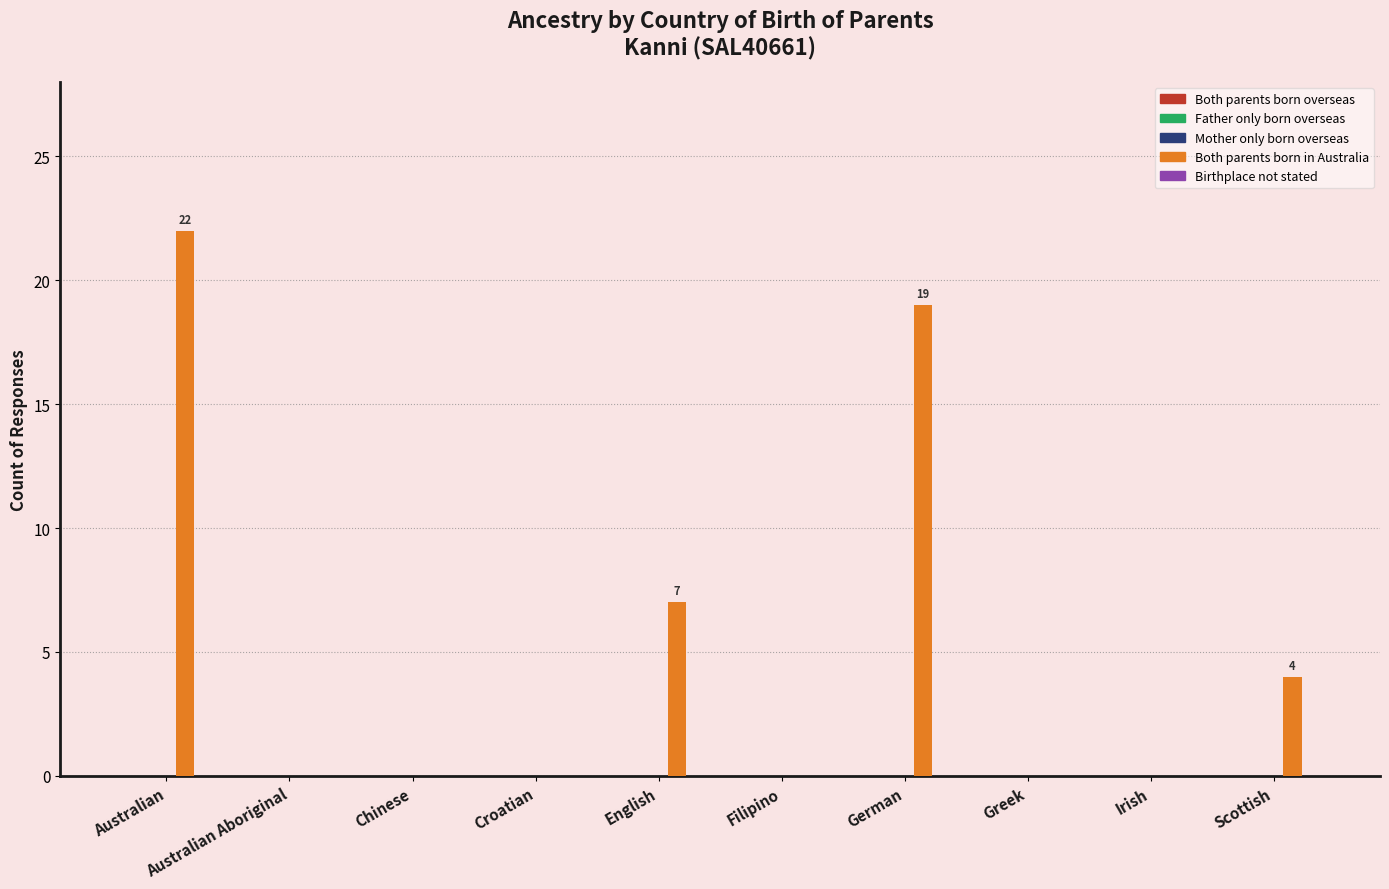

At which label is the value closest to 11?

English